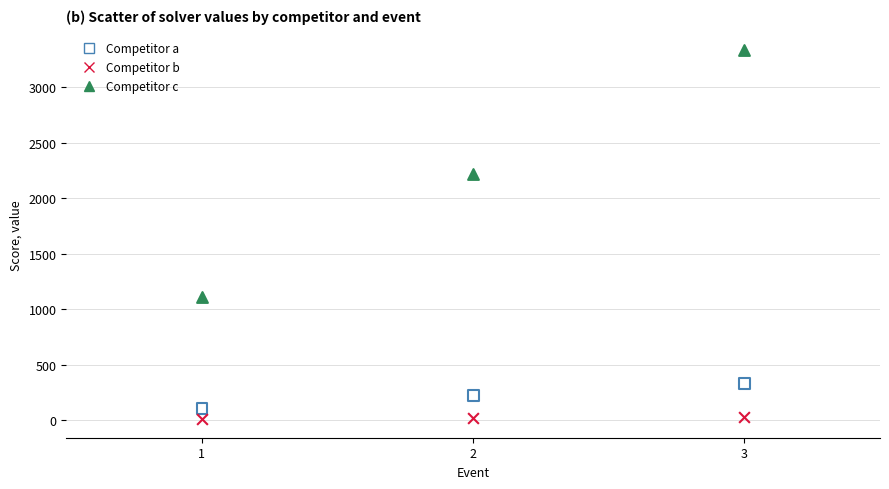

Across all data points, what is the average Y value?

822